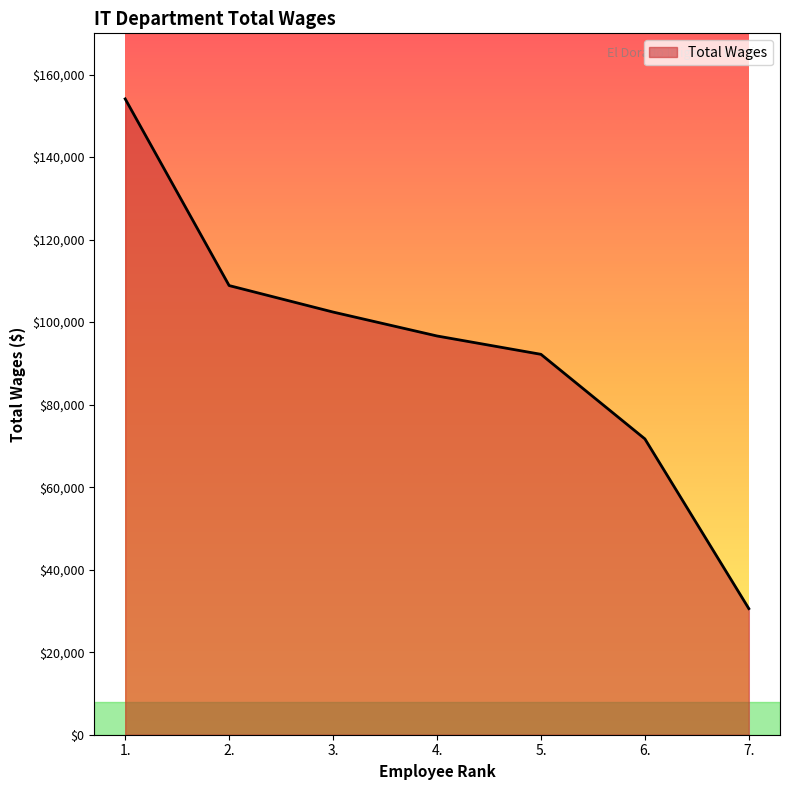

List the labels in order of value, largest first.

1., 2., 3., 4., 5., 6., 7.